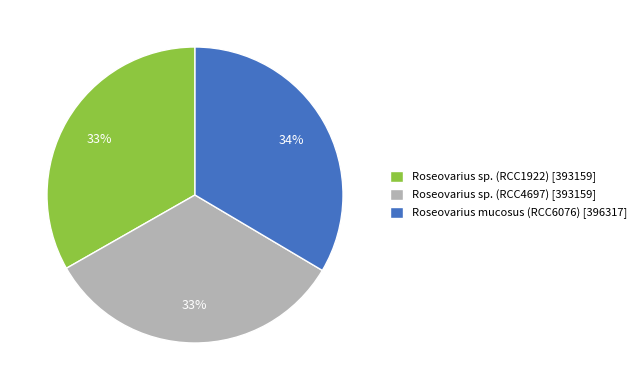

Count the number of slices in the pie.

3